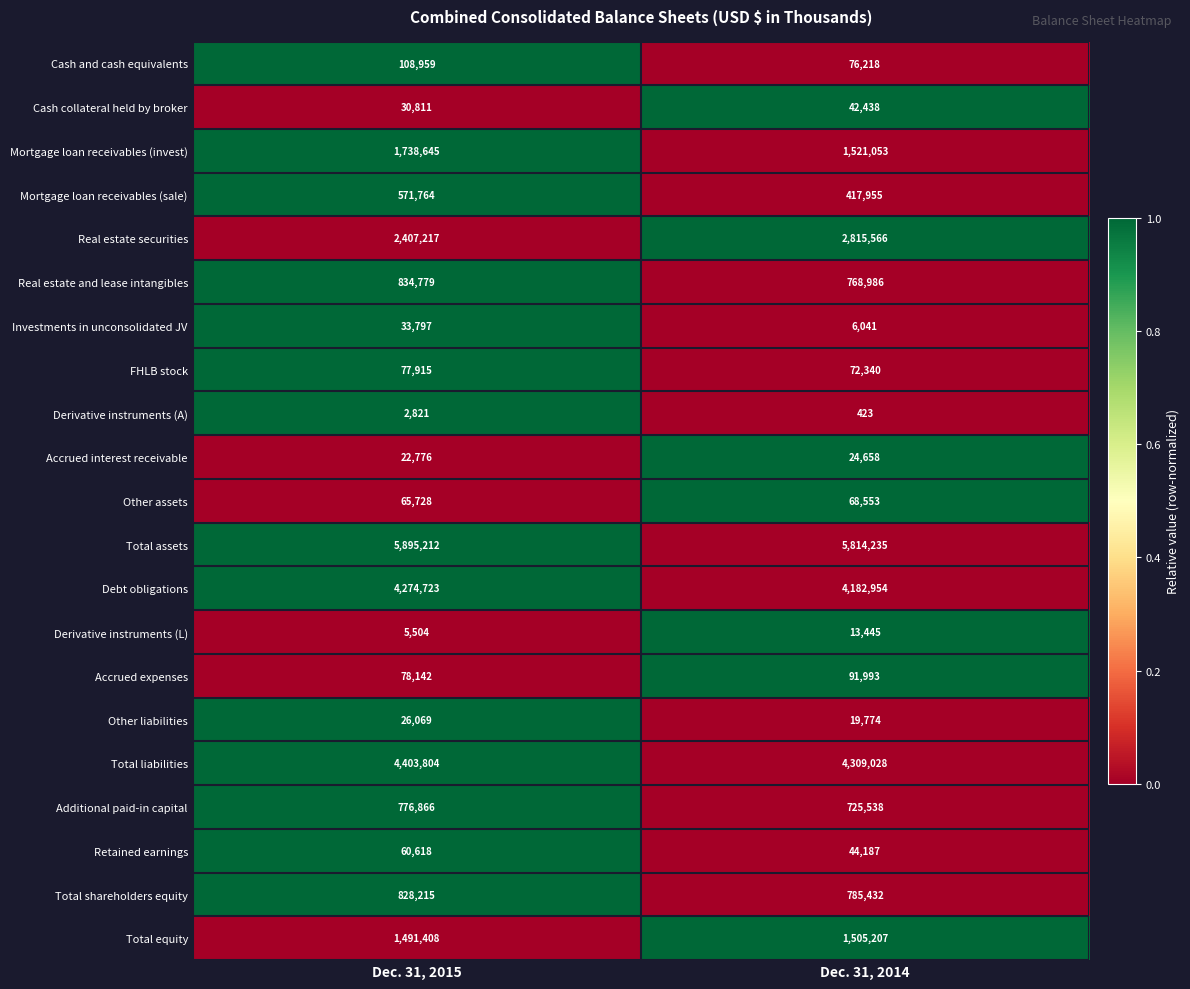

Is it true that Total equity equals 599303 at Dec. 31, 2014?

False